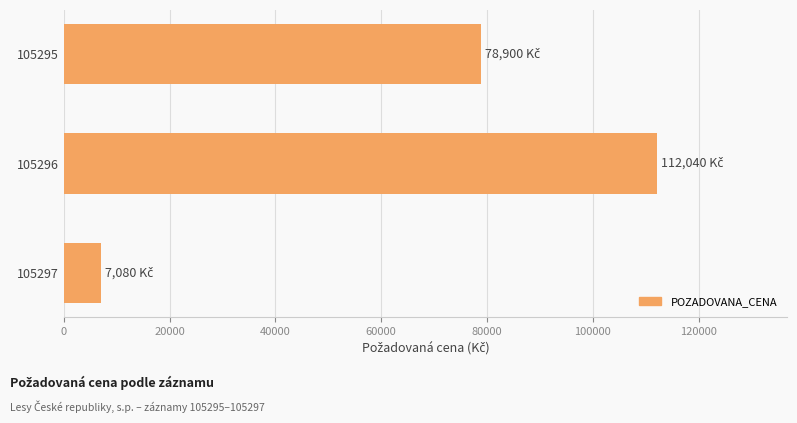

The chart shows a value of 7080 at 105297. True or false?

True